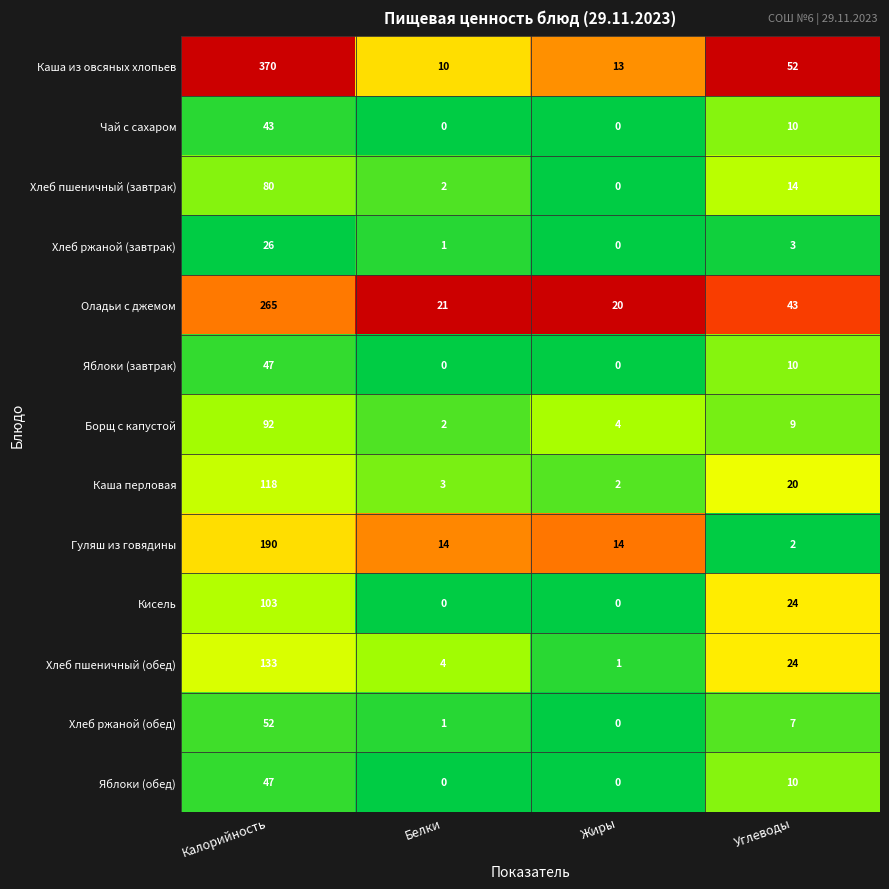

Which series has the widest spread of values?

Каша из овсяных хлопьев